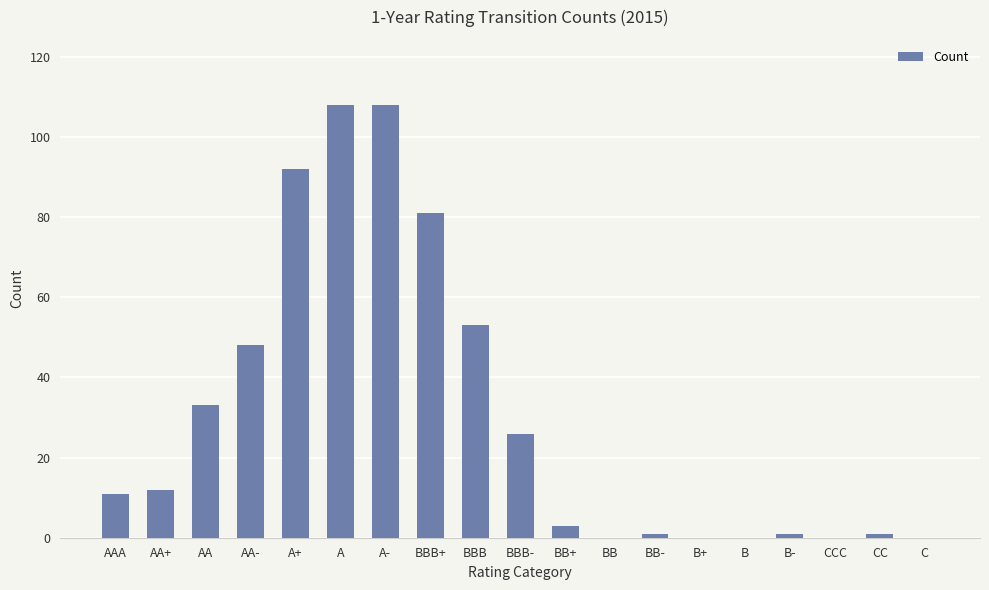

Is it true that the value at A+ is 63?

False